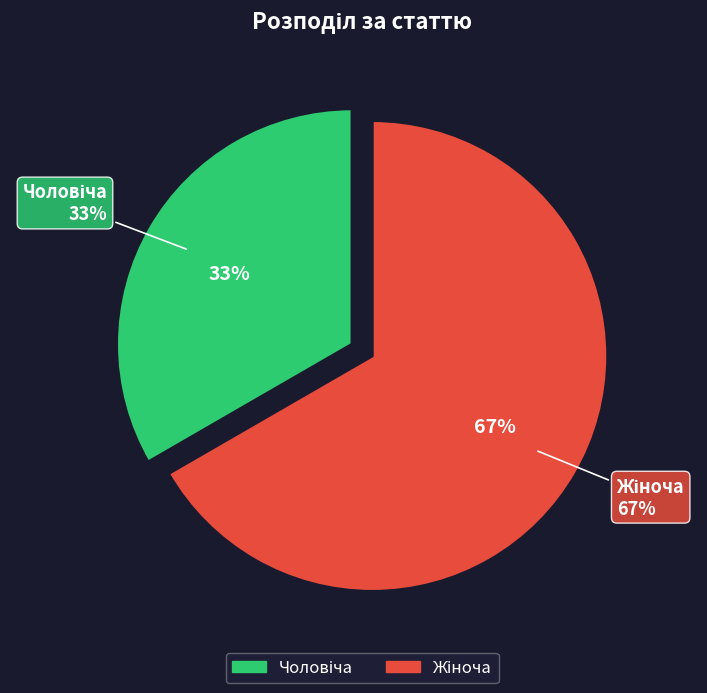

To the nearest percent, what is the difference between the largest and smallest slice percentages?

33%